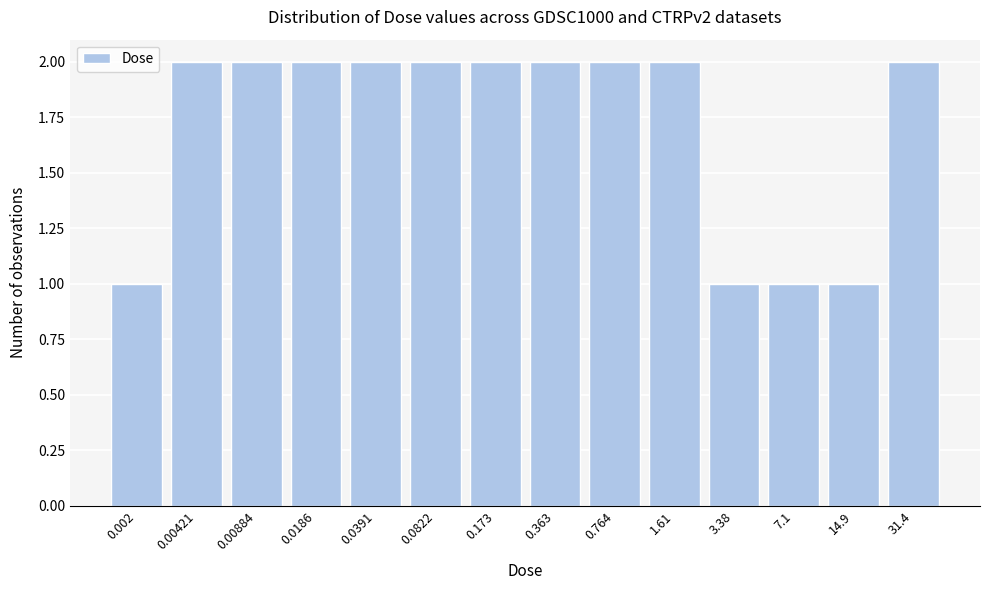

Reading right to left, extract all data points from this chart.

31.4=2	14.9=1	7.1=1	3.38=1	1.61=2	0.764=2	0.363=2	0.173=2	0.0822=2	0.0391=2	0.0186=2	0.00884=2	0.00421=2	0.002=1